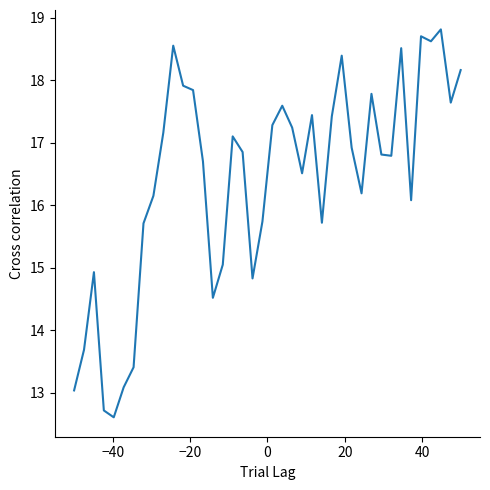

What is the minimum value shown in the chart?

12.6